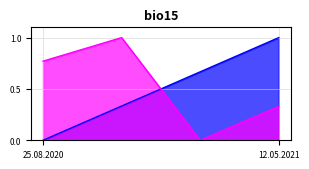

What is the total value across all series at 01.04.2021?

0.7